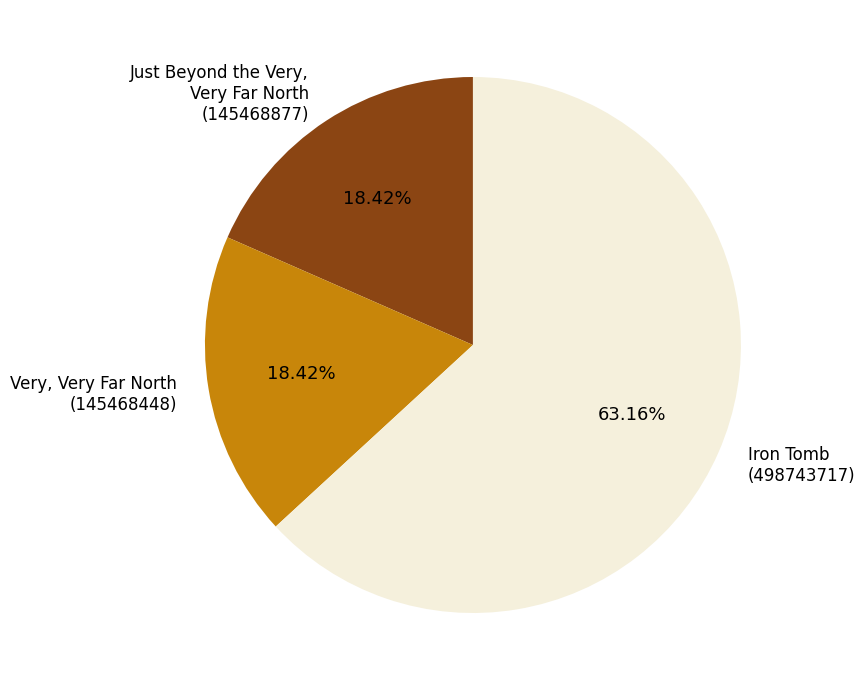

To the nearest percent, what is the average slice percentage?

33%